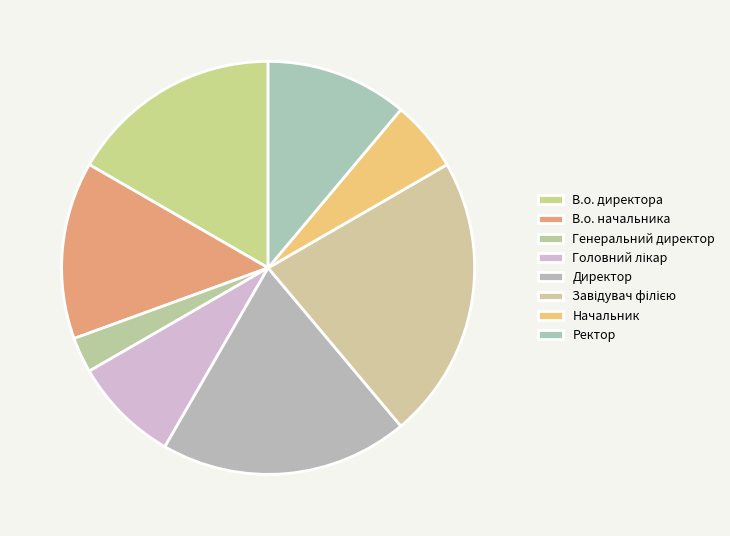

What percentage is the В.о. директора slice, to the nearest percent?

17%